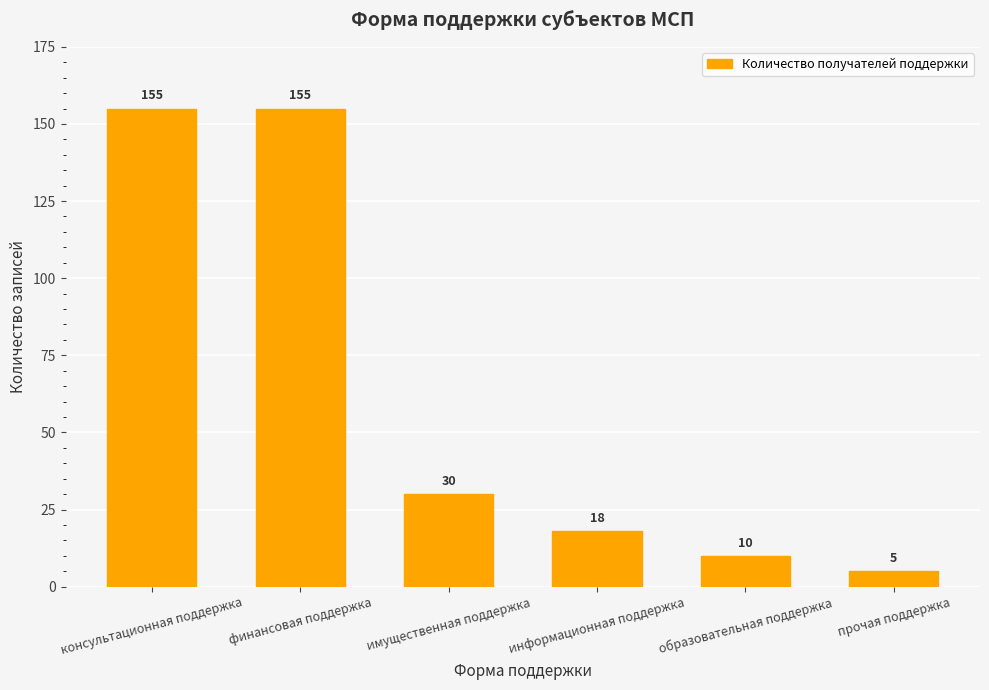

Reading left to right, transcribe all the data shown in this chart.

консультационная поддержка=155	финансовая поддержка=155	имущественная поддержка=30	информационная поддержка=18	образовательная поддержка=10	прочая поддержка=5